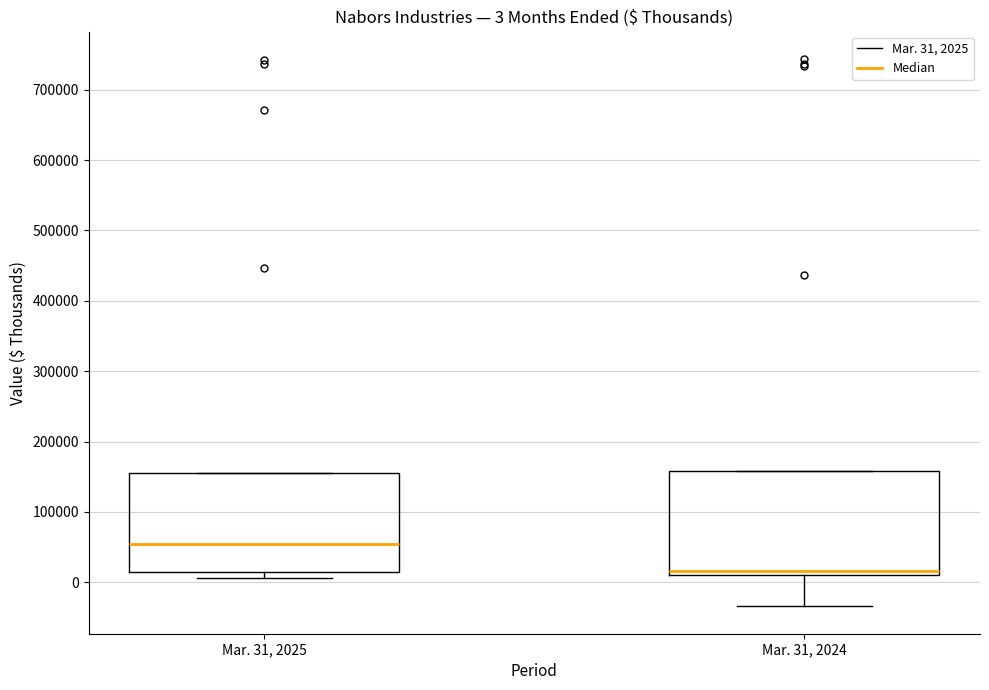

Which box's median line is the lowest?

Mar. 31, 2024